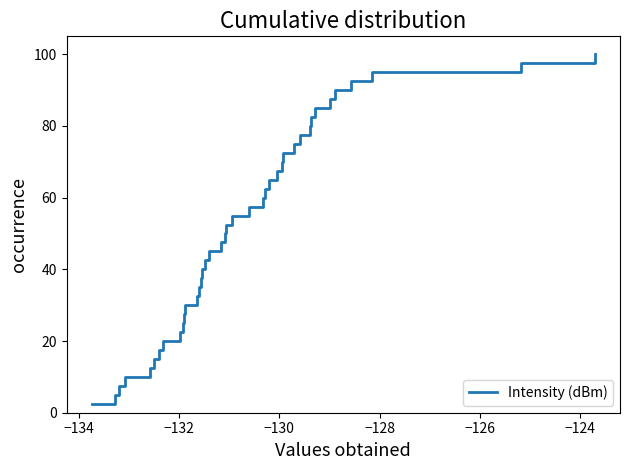

What is the greatest value displayed?

100.0